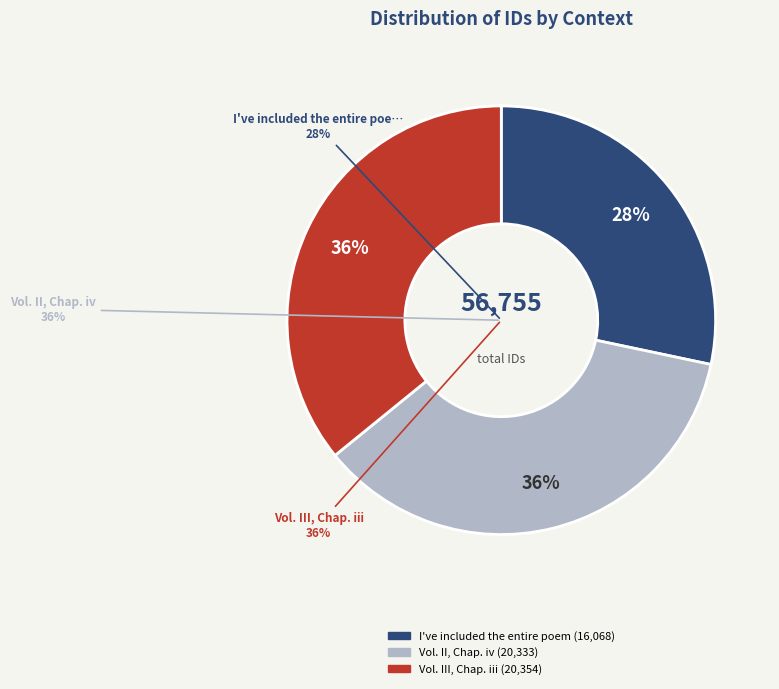

What is the total percentage of Vol. II, Chap. iv and Vol. III, Chap. iii?

71.7%